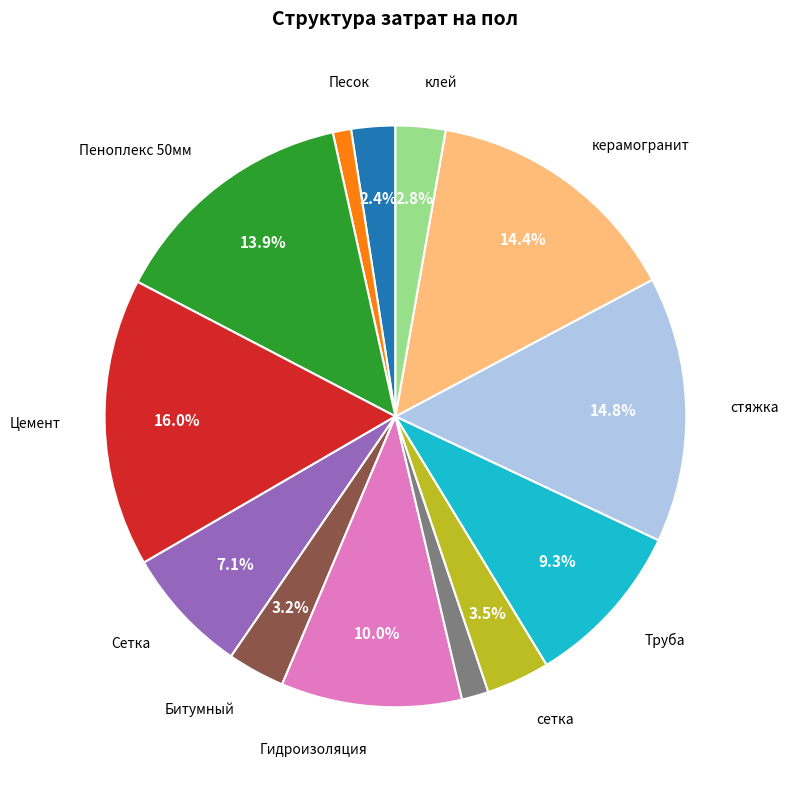

Is there a majority slice in this chart?

No